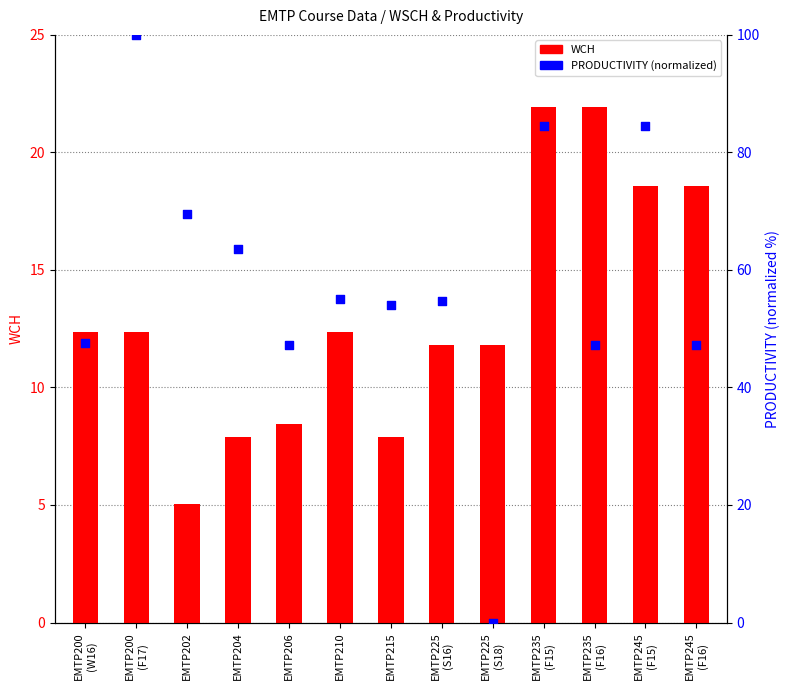

Which series has the largest total across all categories?

PRODUCTIVITY (normalized)